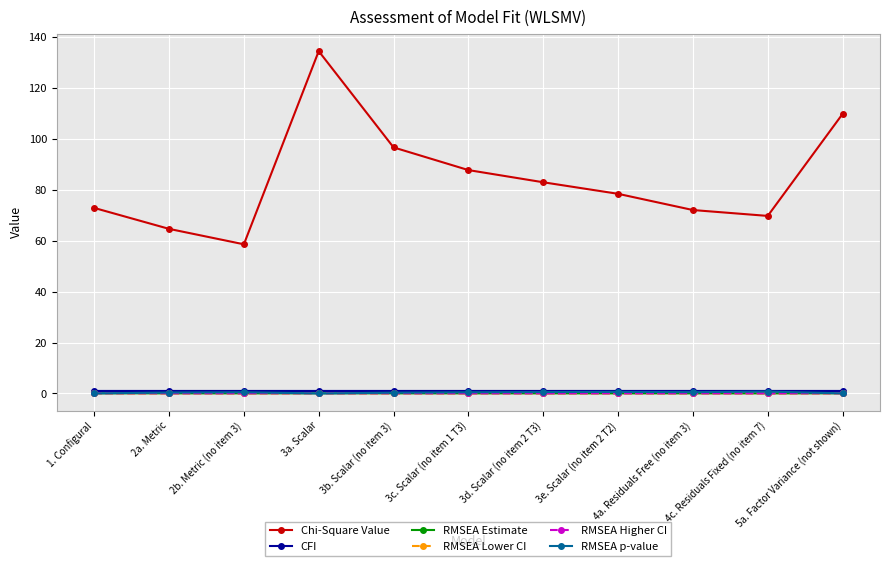

Is this an area chart (filled region under the line)?

No